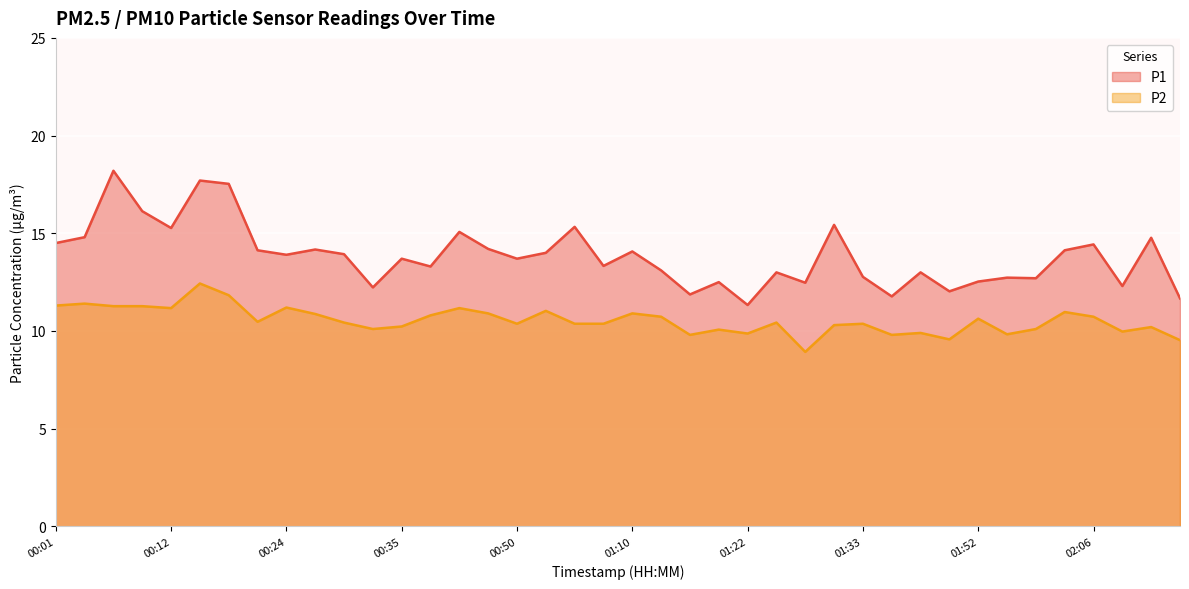

What is the highest value of the P2 series?

12.4